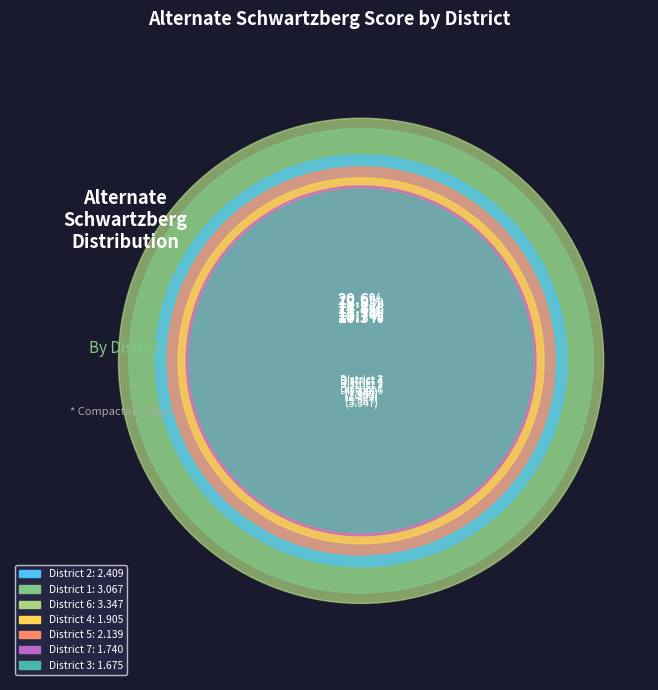

What is the smallest slice in the pie chart?

District 3